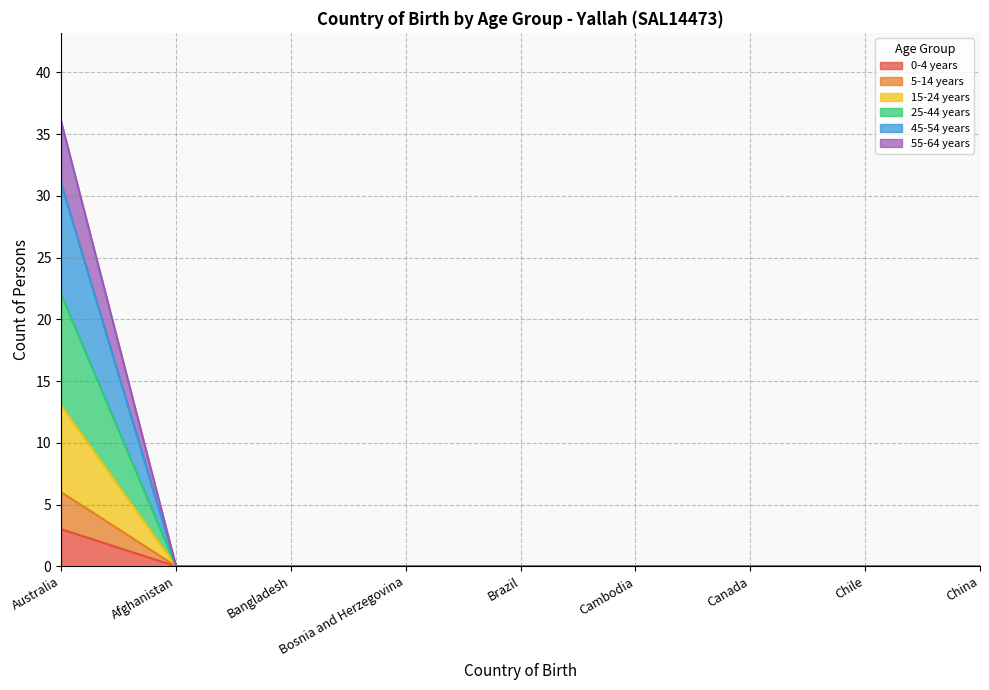

True or false: 0-4 years has more than 1 points higher than both neighbors.

False